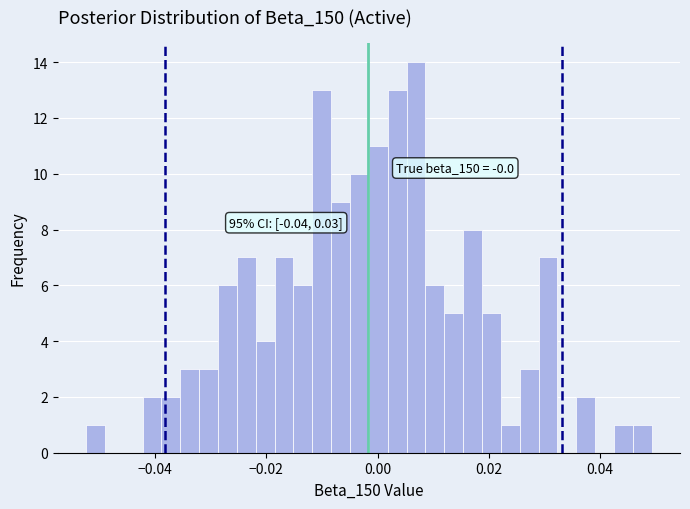

Read against the x-axis, roughly where is the centre of the tallest bar?

0.006